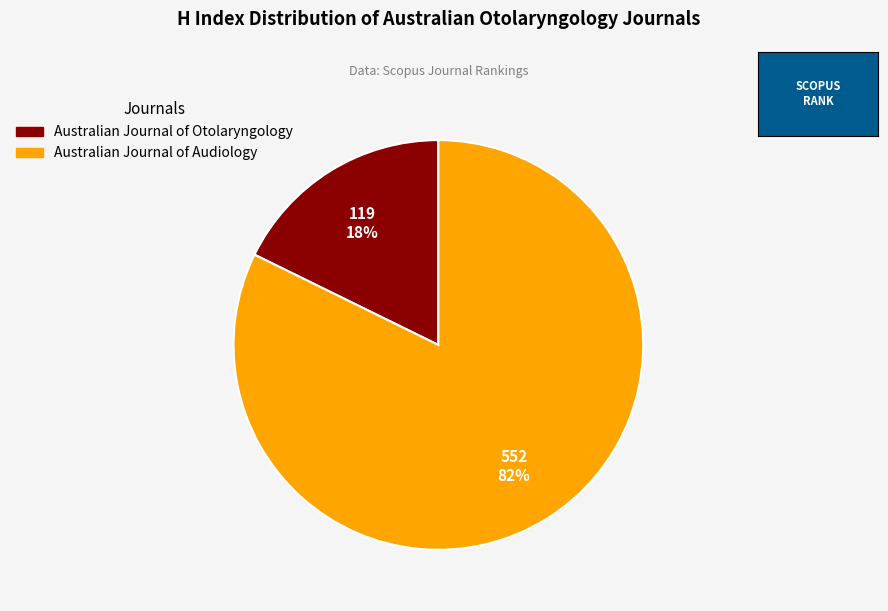

True or false: Australian Journal of Audiology accounts for 68% of the total.

False